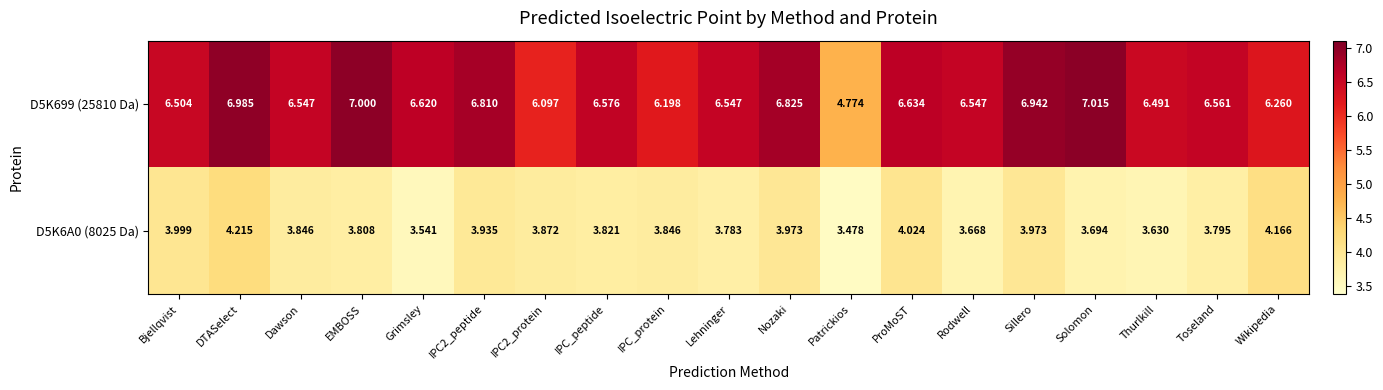

Which series has the widest spread of values?

D5K699 (25810 Da)